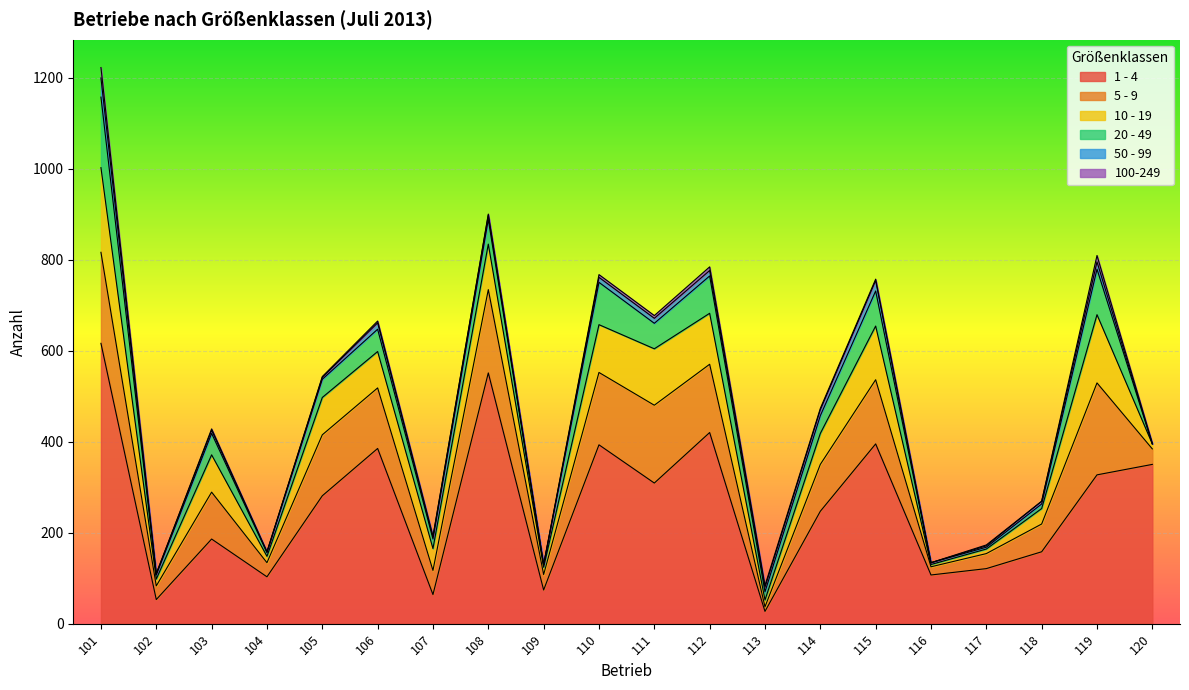

The 20 - 49 series shows 105 at 120. True or false?

False